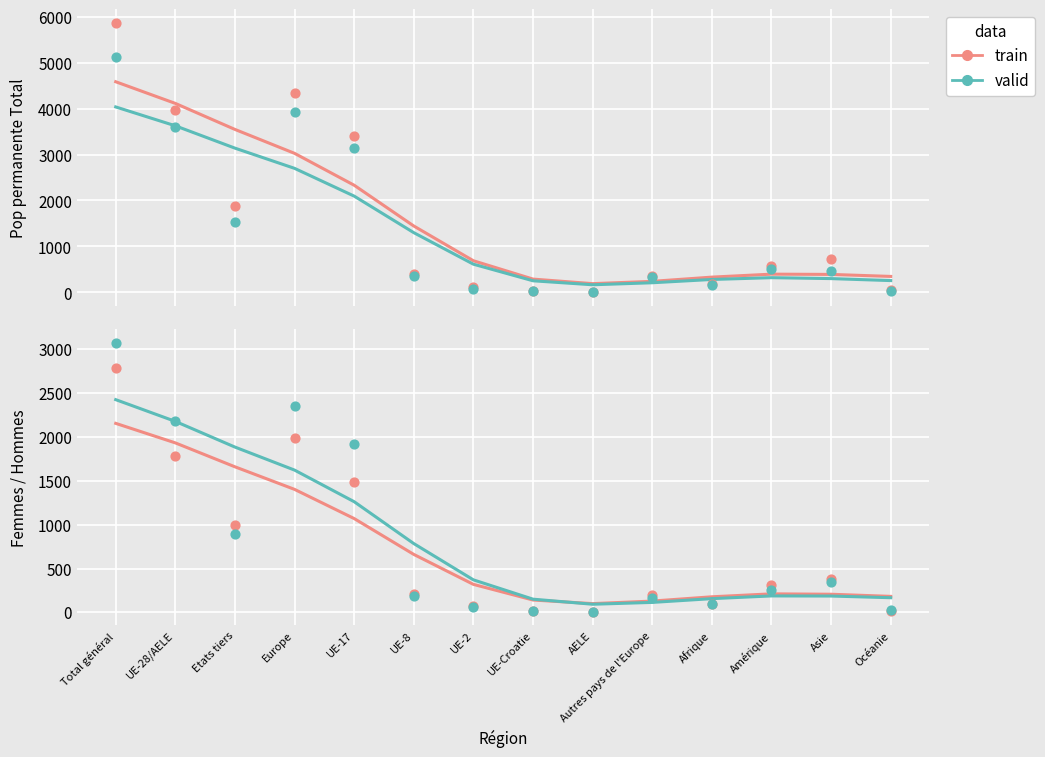

What are all the series names shown in the legend?

train, valid